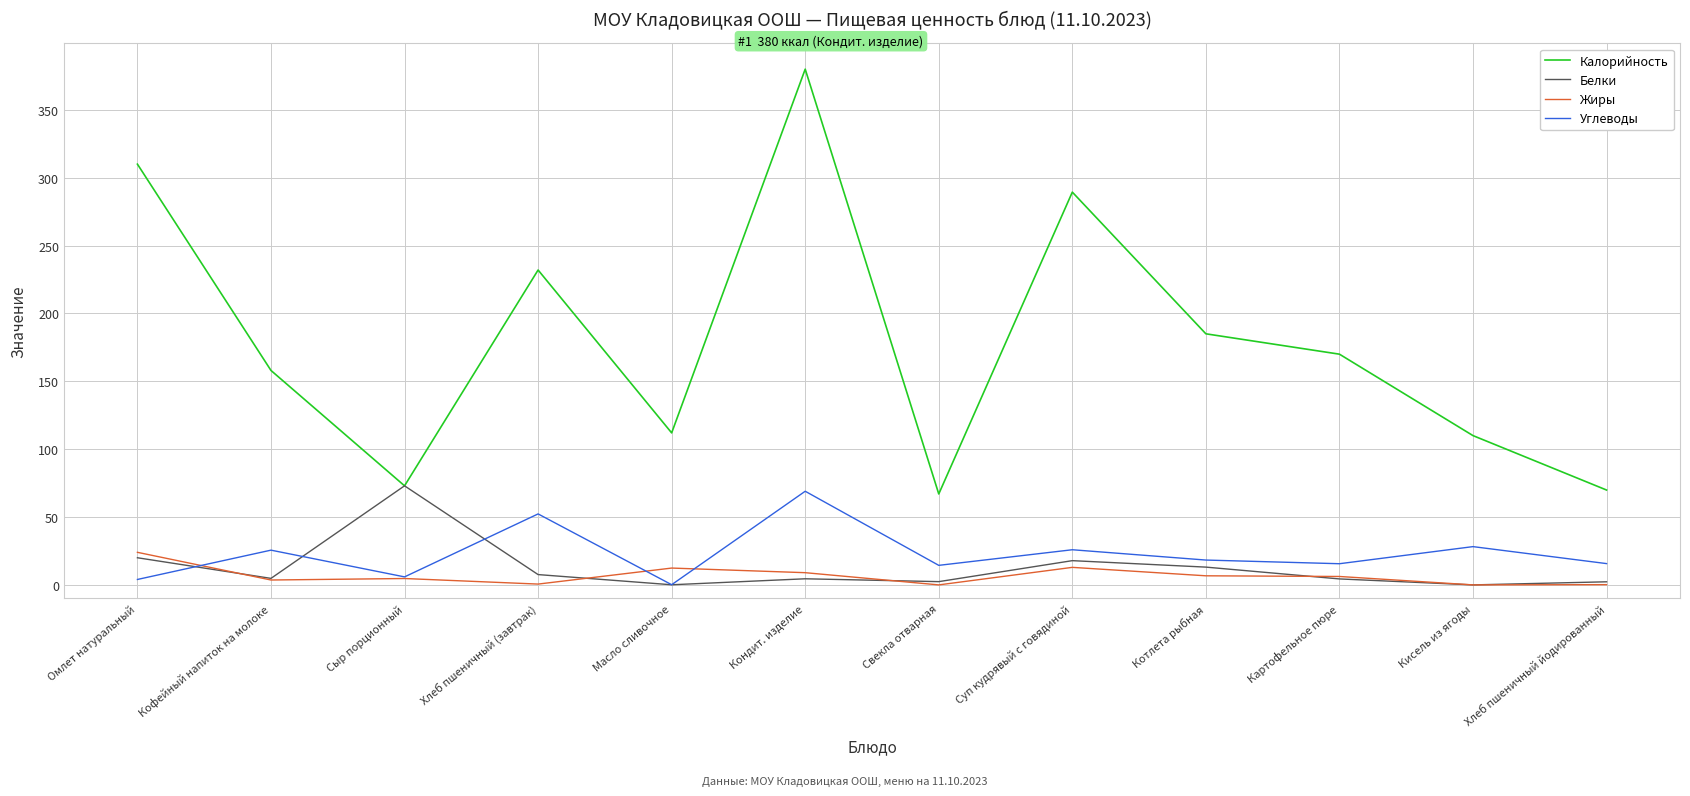

At how many categories does at least one series exceed 126?

7